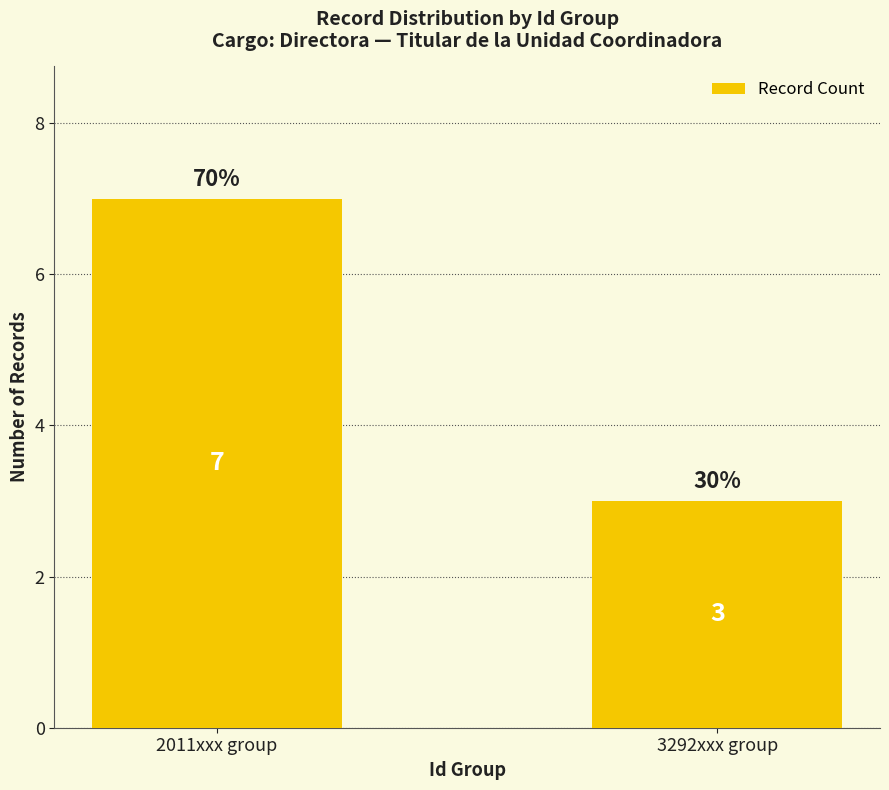

List the labels in order of value, largest first.

2011xxx group, 3292xxx group